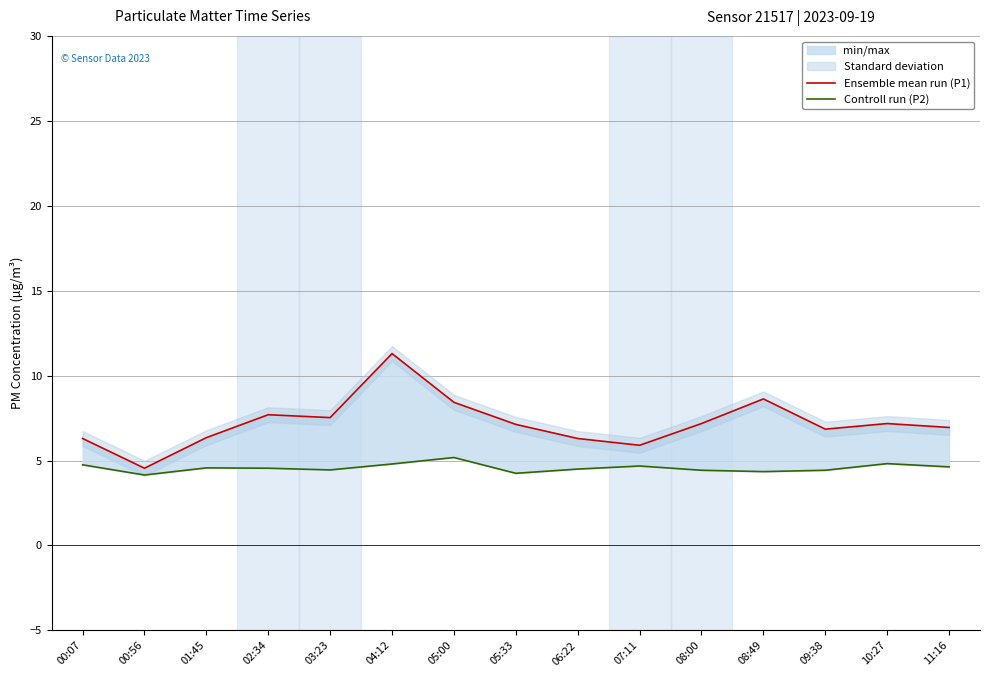

List the labels in order of Controll run (P2) value, largest first.

05:00, 10:27, 04:12, 00:07, 07:11, 11:16, 01:45, 02:34, 06:22, 03:23, 08:00, 09:38, 08:49, 05:33, 00:56